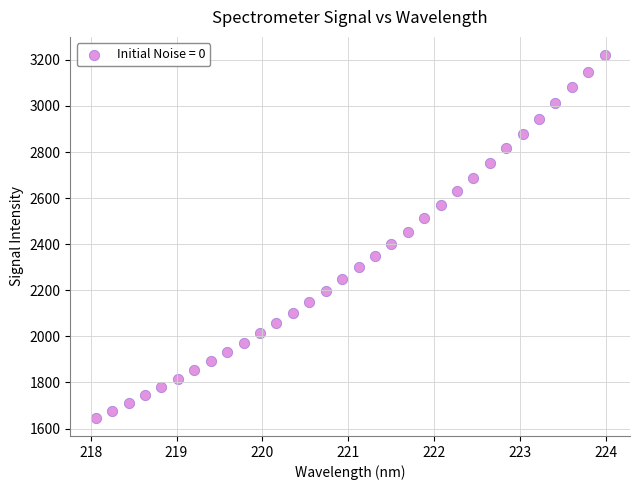

What is the range of Y values (max minus min)?

1574.1